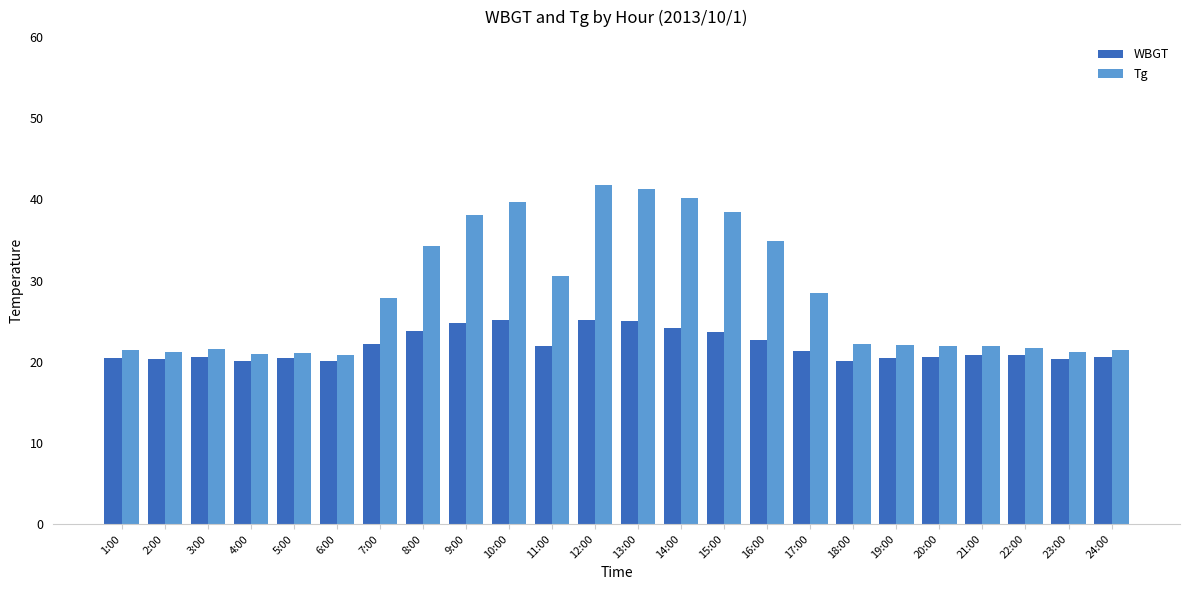

List the series in order of their overall mean, highest first.

Tg, WBGT